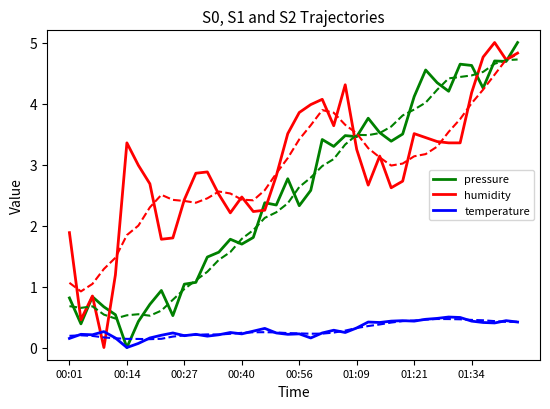

At which label does humidity first exceed 2?

00:14